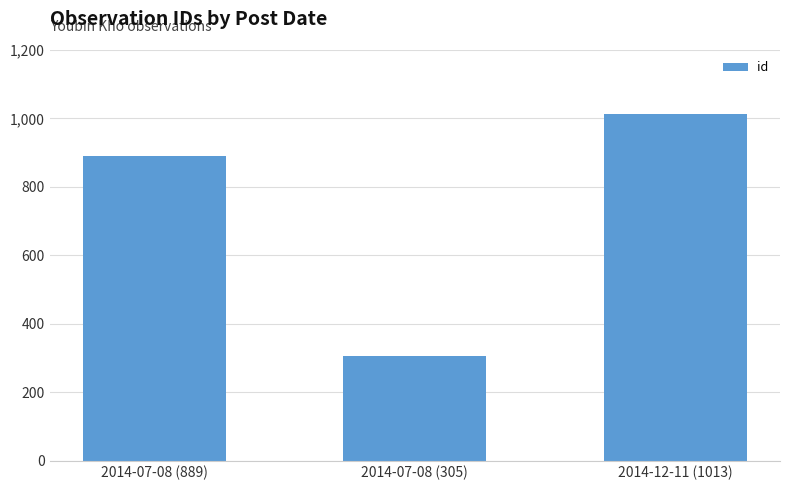

Rank the categories by value from lowest to highest.

2014-07-08 (305), 2014-07-08 (889), 2014-12-11 (1013)